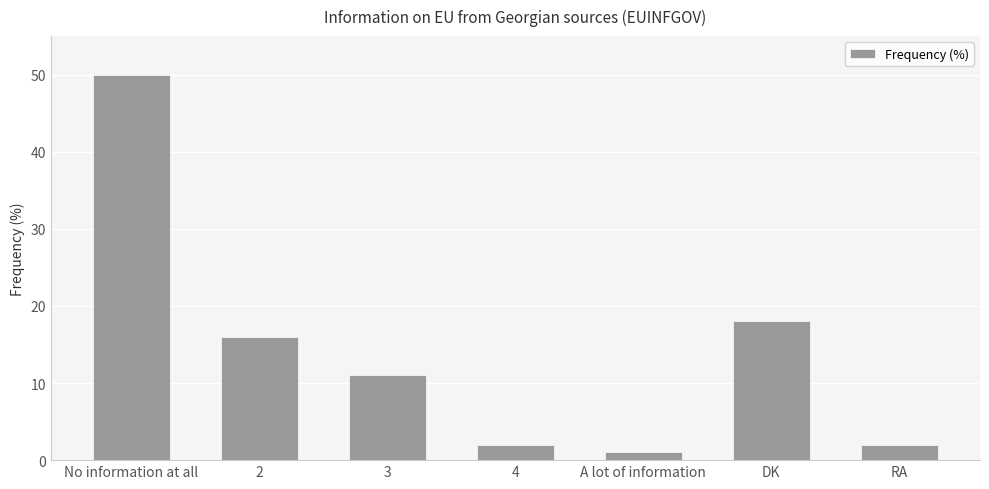

What is the ratio of the value at 4 to the value at 3?

0.2